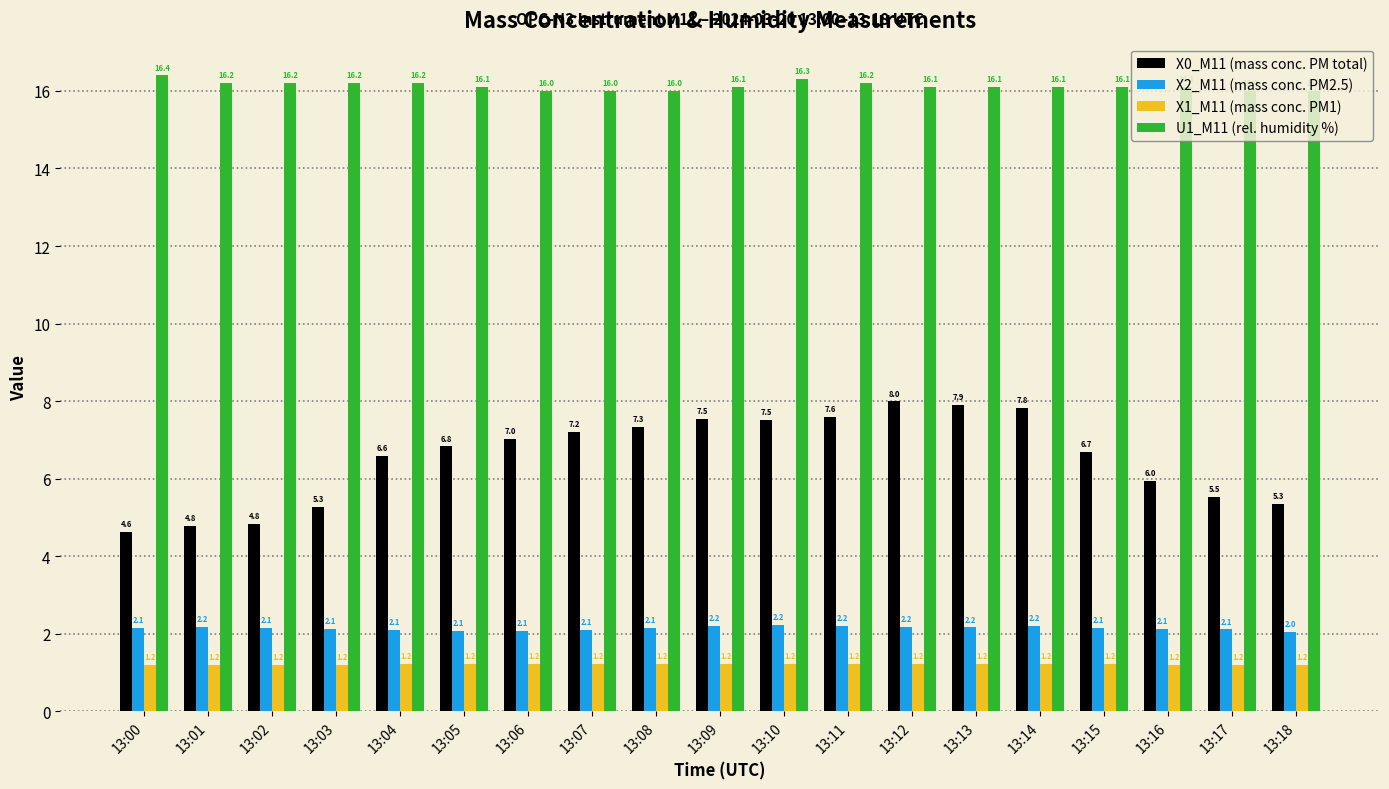

True or false: X1_M11 (mass conc. PM1) has a value of 1.2 at 13:15.

True